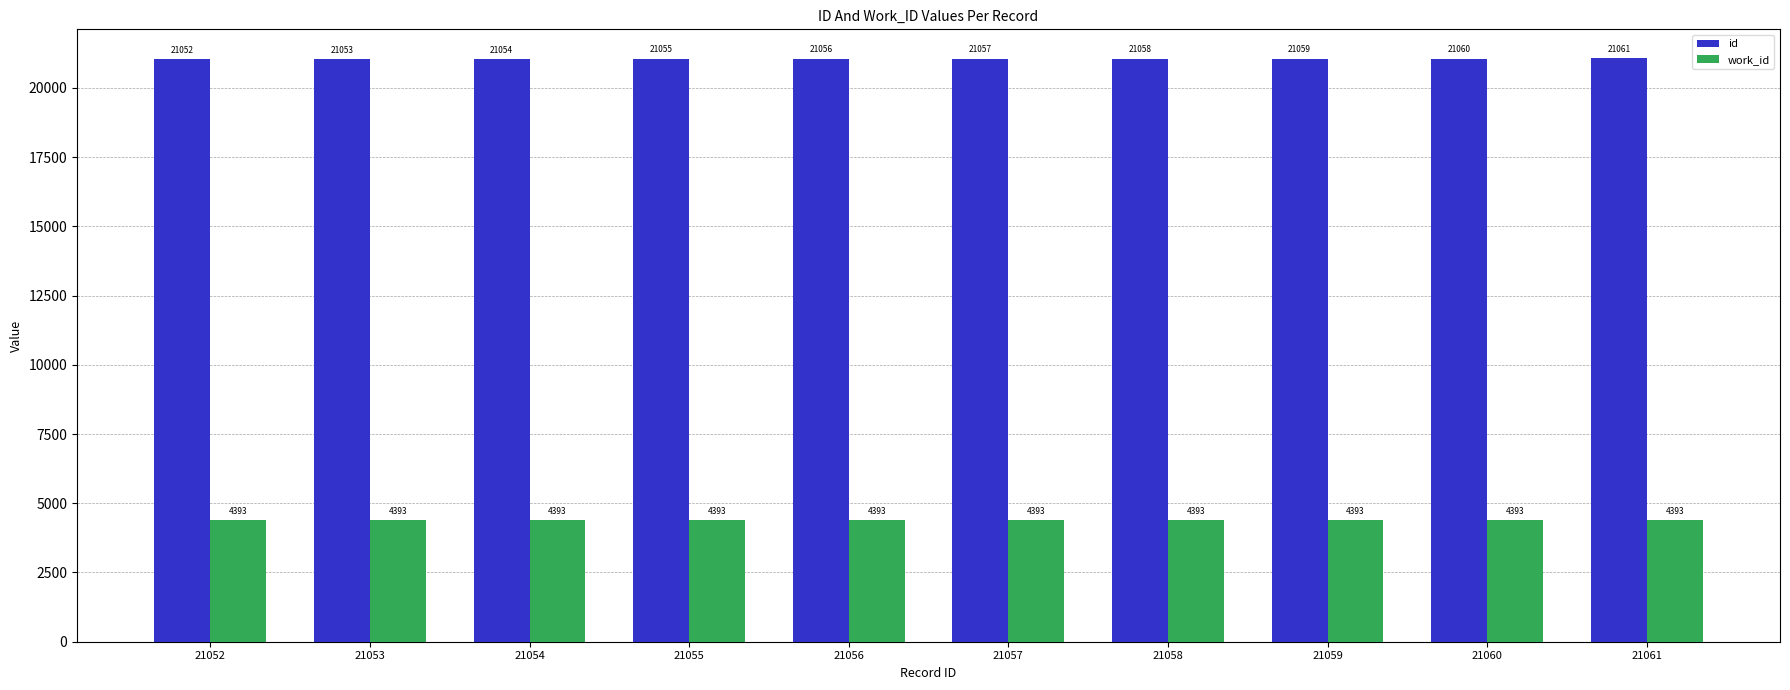

Which series has the widest spread of values?

id